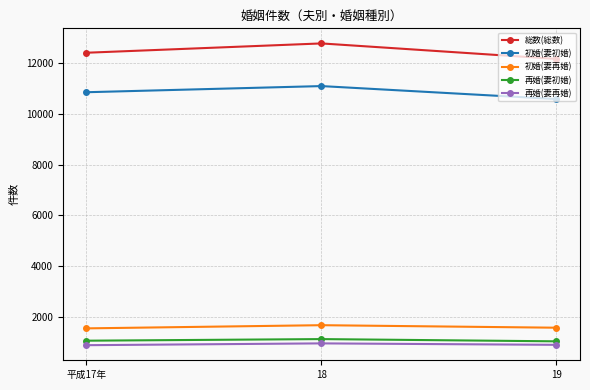

Count the number of categories in the chart.

3